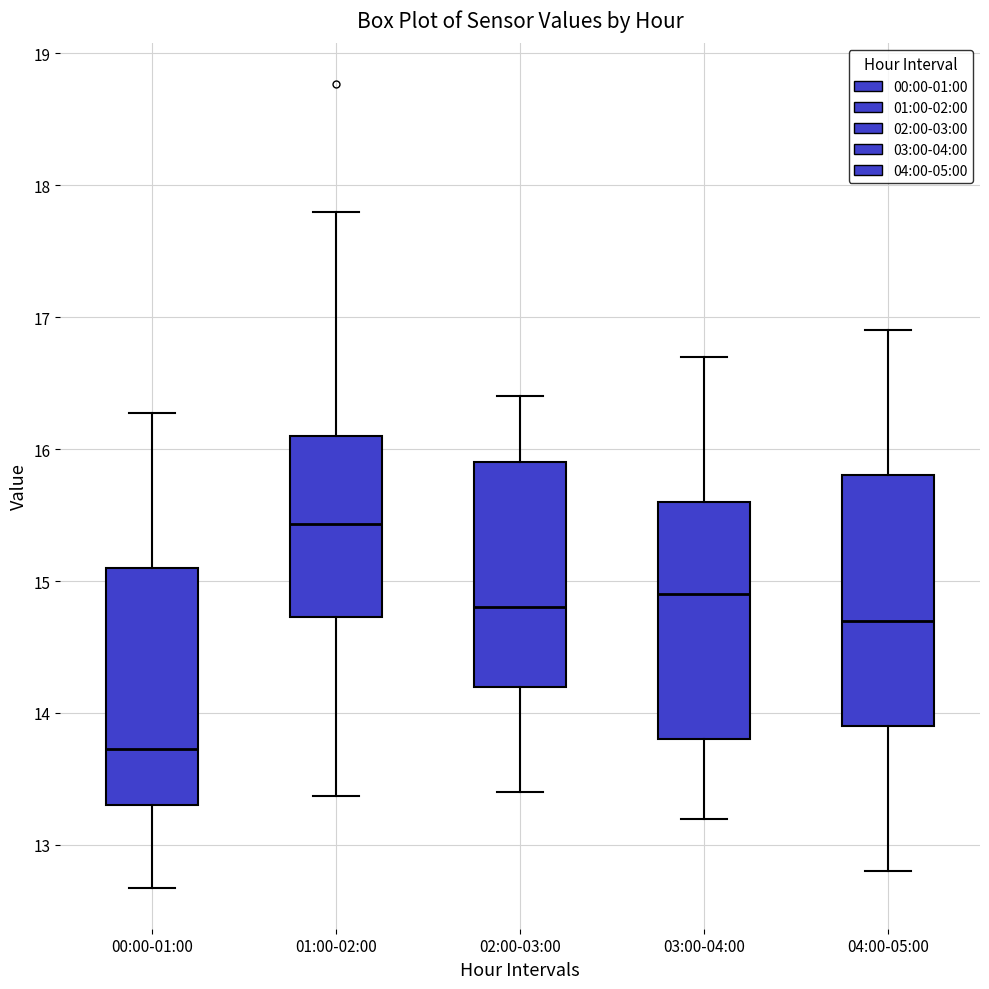

Which box is the tallest, from its lower edge to its upper edge?

04:00-05:00